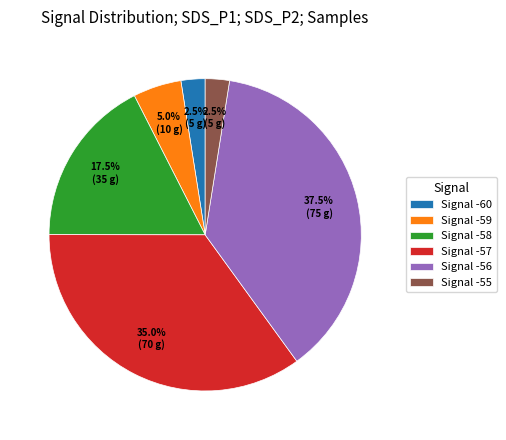

What portion of the pie excludes Signal -58?

82.5%